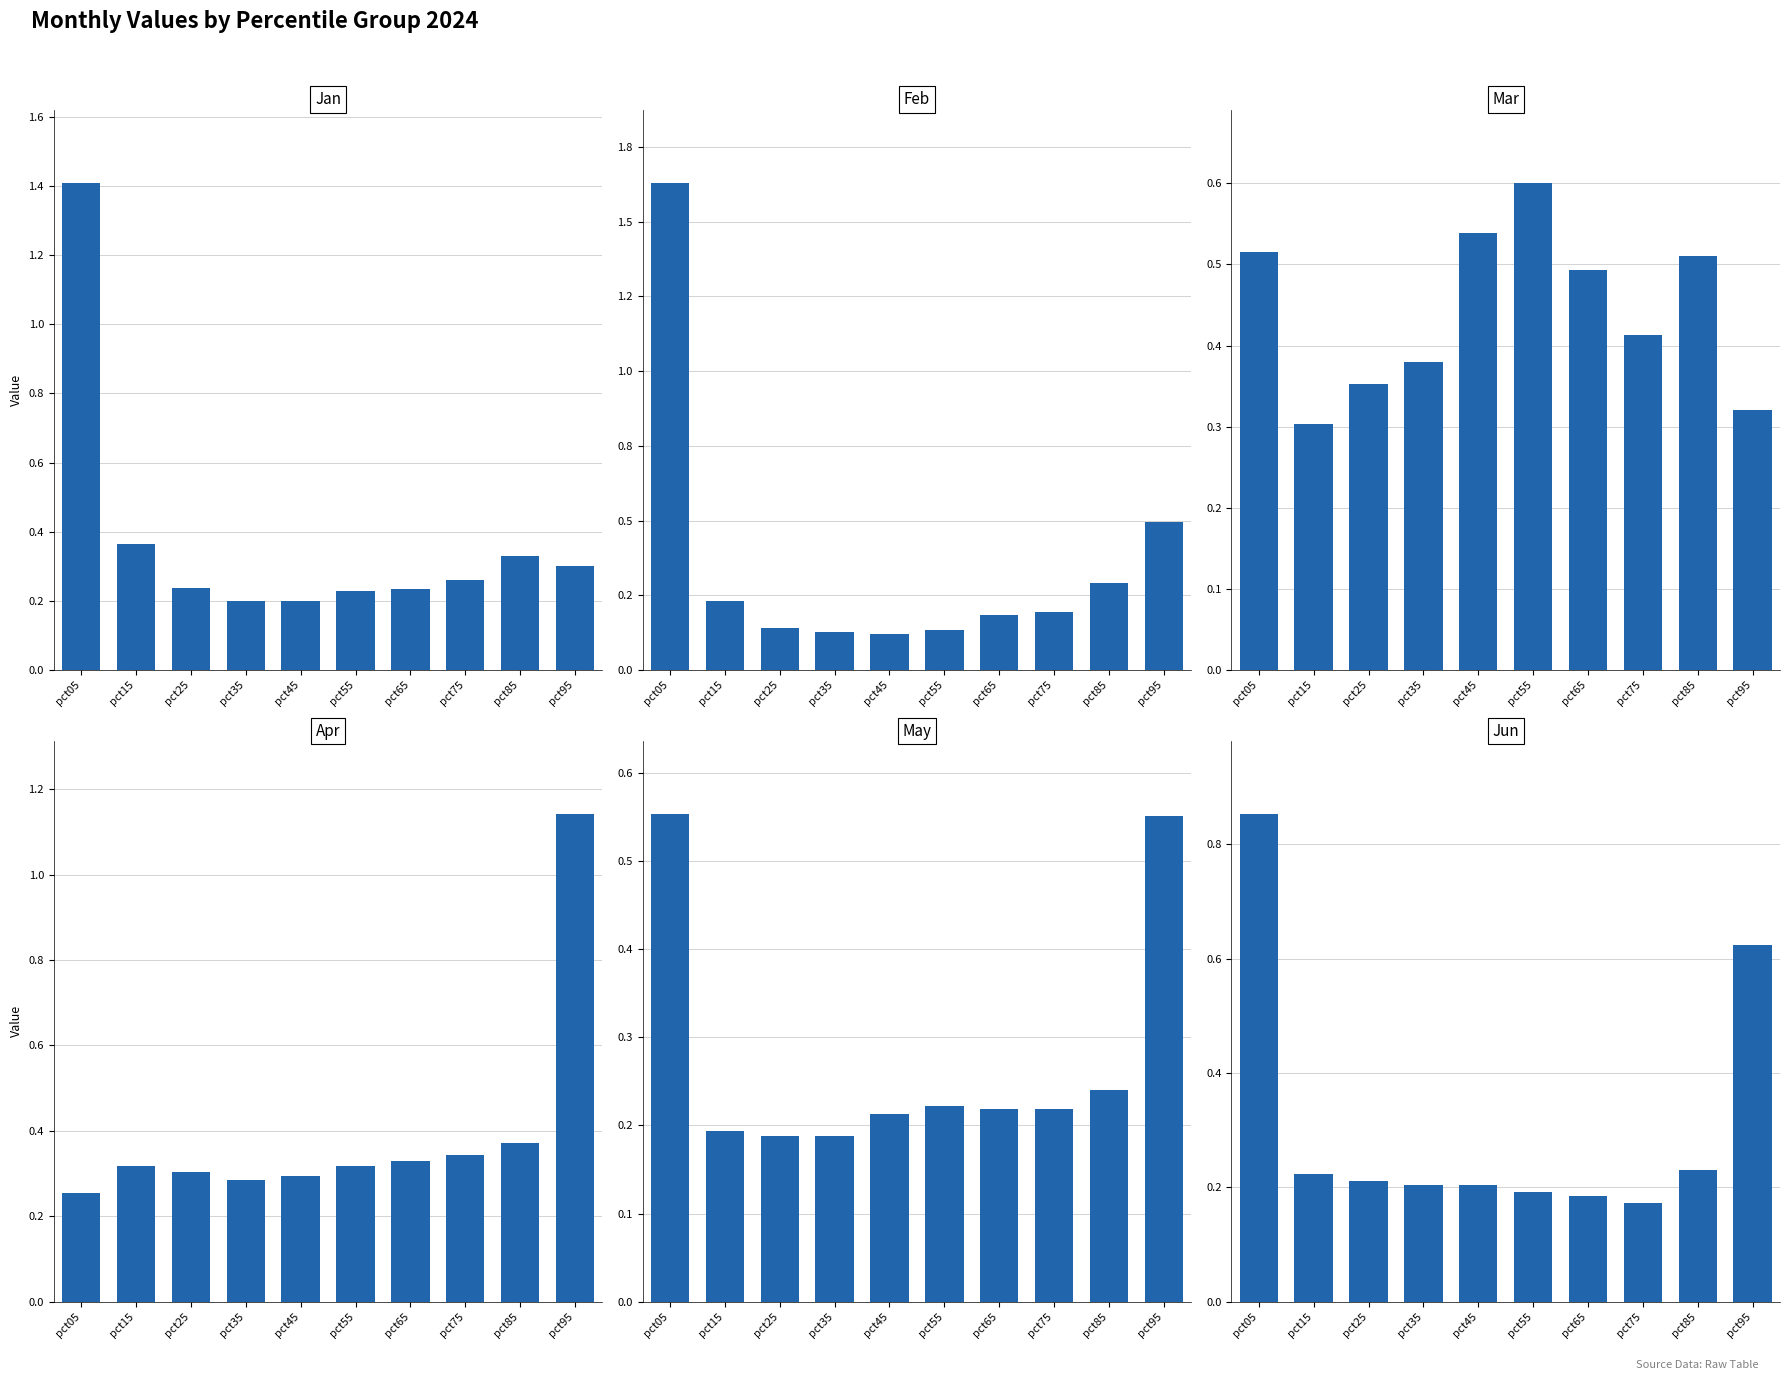

Does the chart contain stacked bars?

No